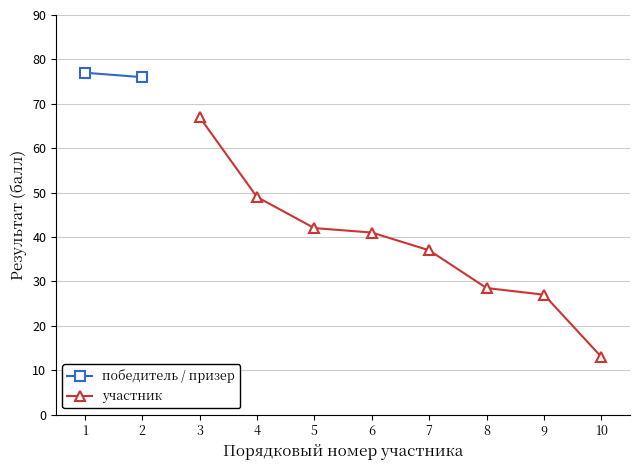

What is the greatest value displayed?

77.0